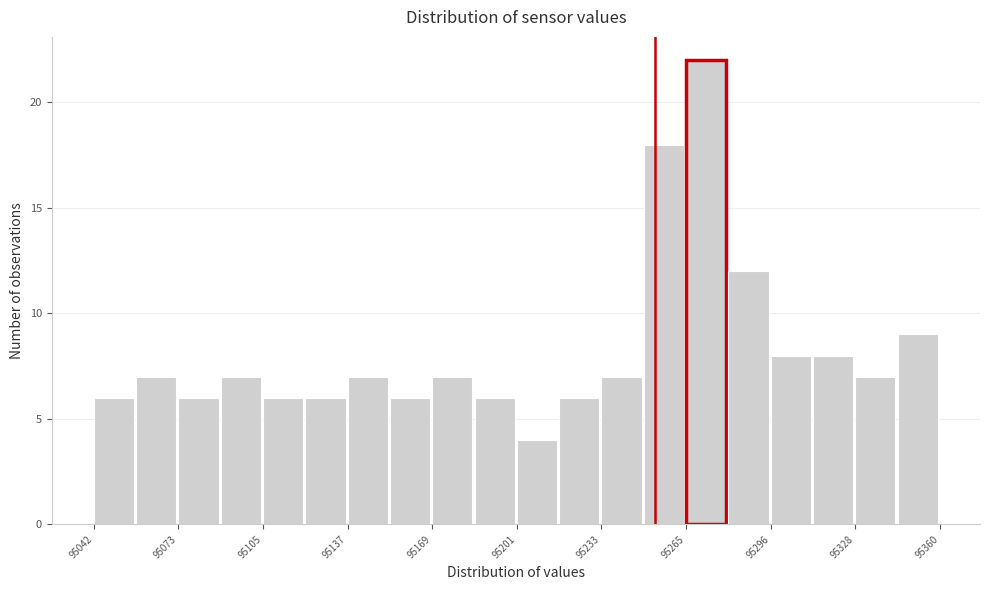

Read against the x-axis, roughly where is the centre of the tallest bar?

95275